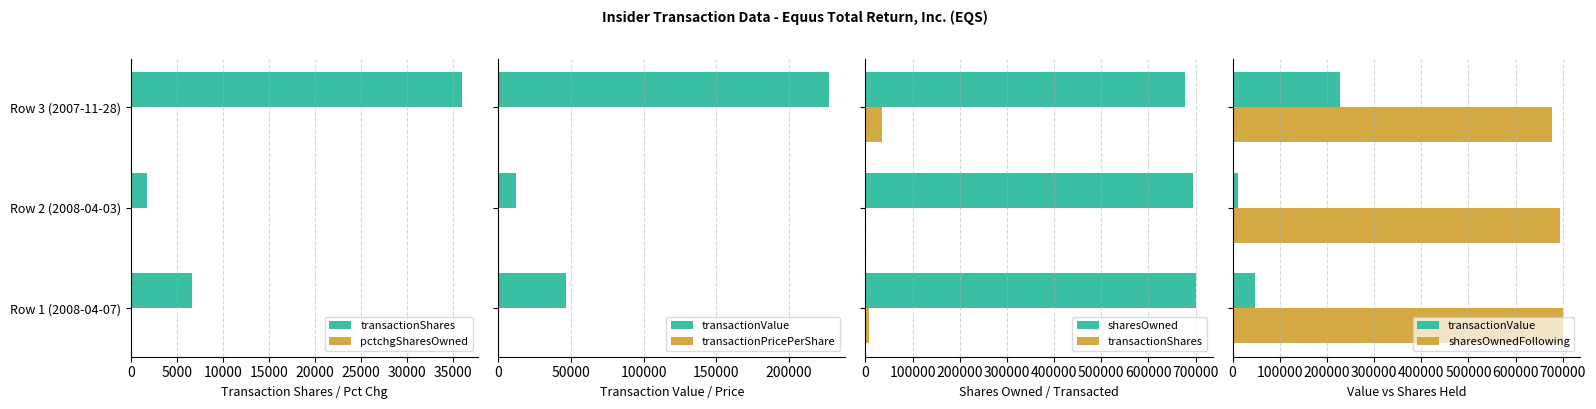

Reading left to right, what are all the values shown in this chart?

transactionShares: 6675.0	1800.0	35900.0
pctchgSharesOwned: 1.0	0.0	6.0
transactionValue: 46490.0	12237.0	227535.0
transactionPricePerShare: 7.0	6.8	6.3
sharesOwned: 701289.0	694614.0	676812.0
sharesOwnedFollowing: 701289.0	694614.0	676812.0